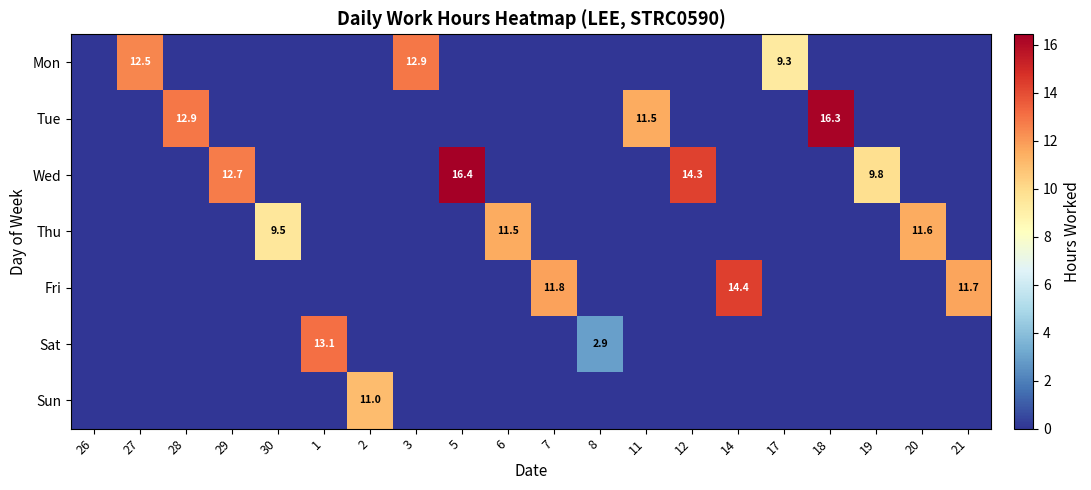

The value of Thu at 20 is 11.6. True or false?

True